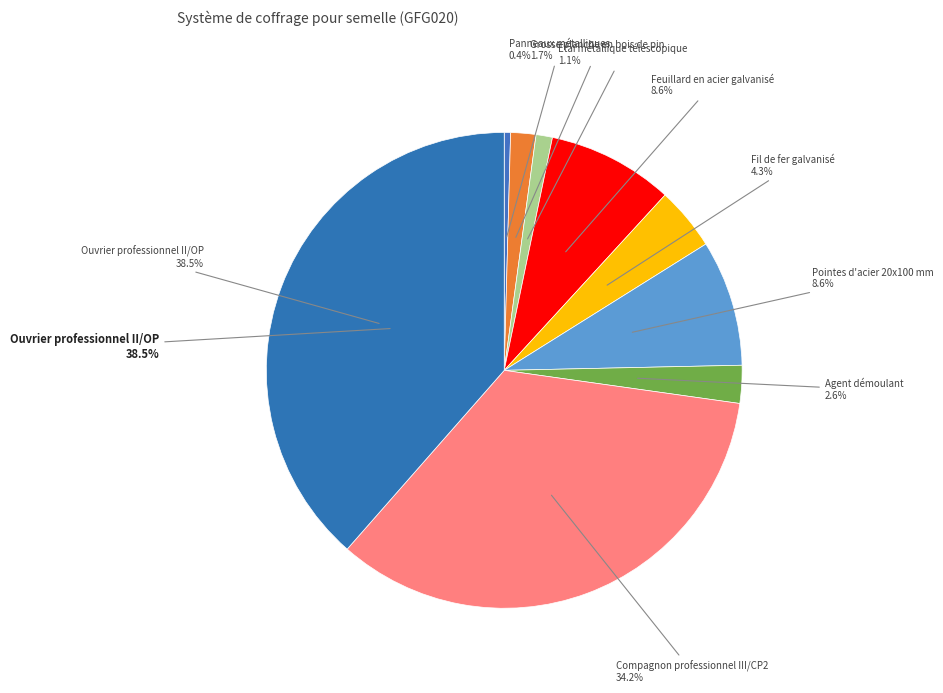

What is the total percentage of Feuillard en acier galvanisé and Pointes d'acier 20x100 mm?

17.1%